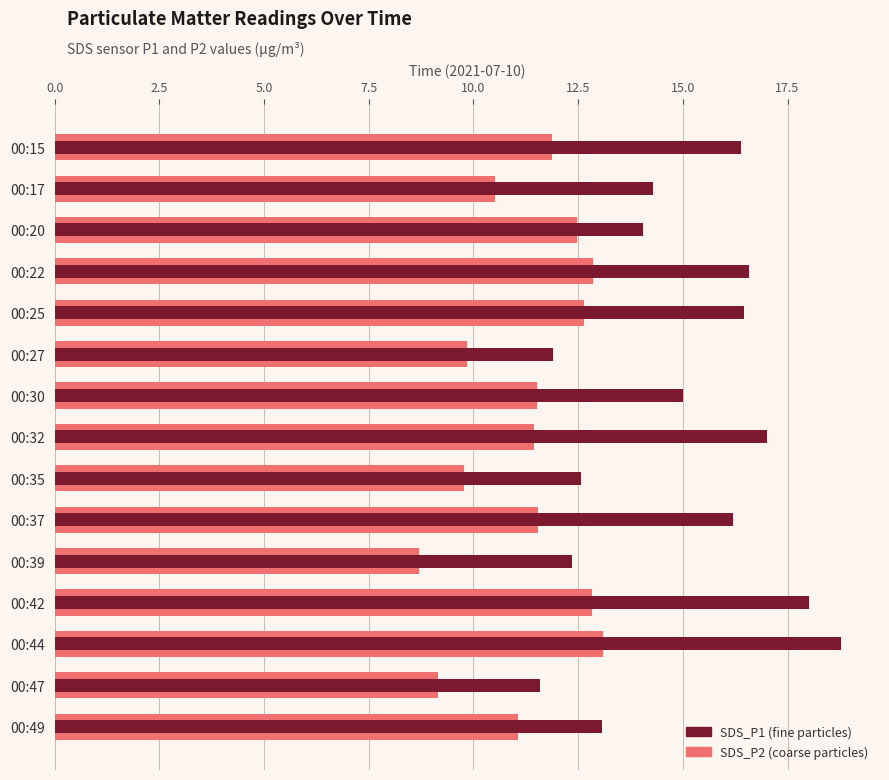

What are all the series names shown in the legend?

SDS_P2, SDS_P1